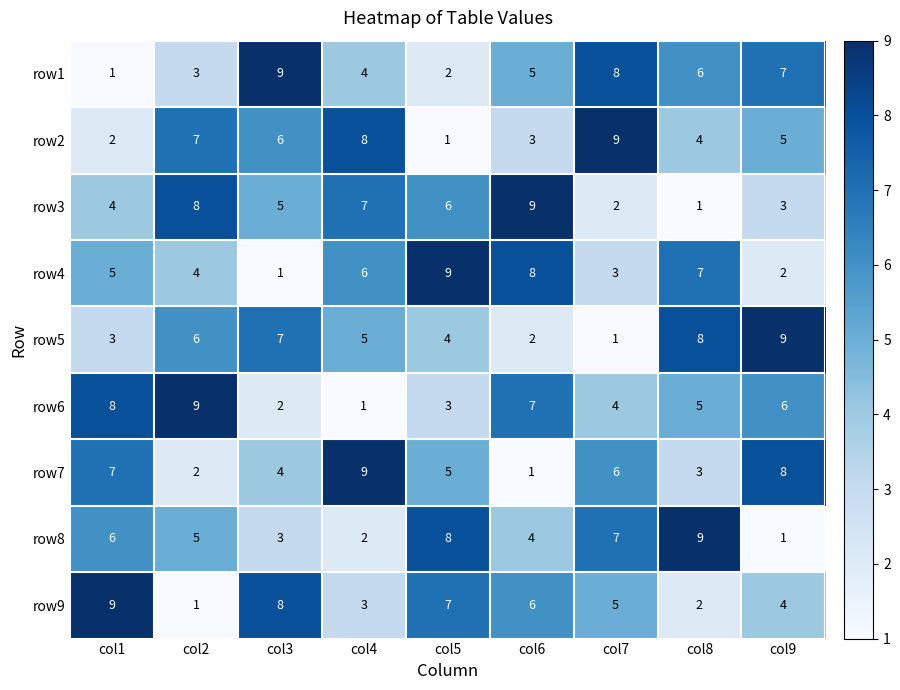

What is the greatest value displayed?

9